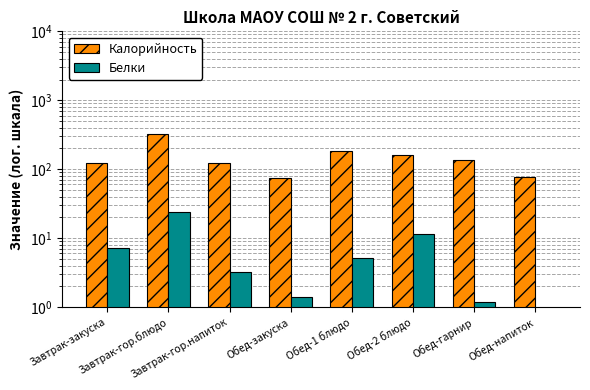

Does the chart contain stacked bars?

No